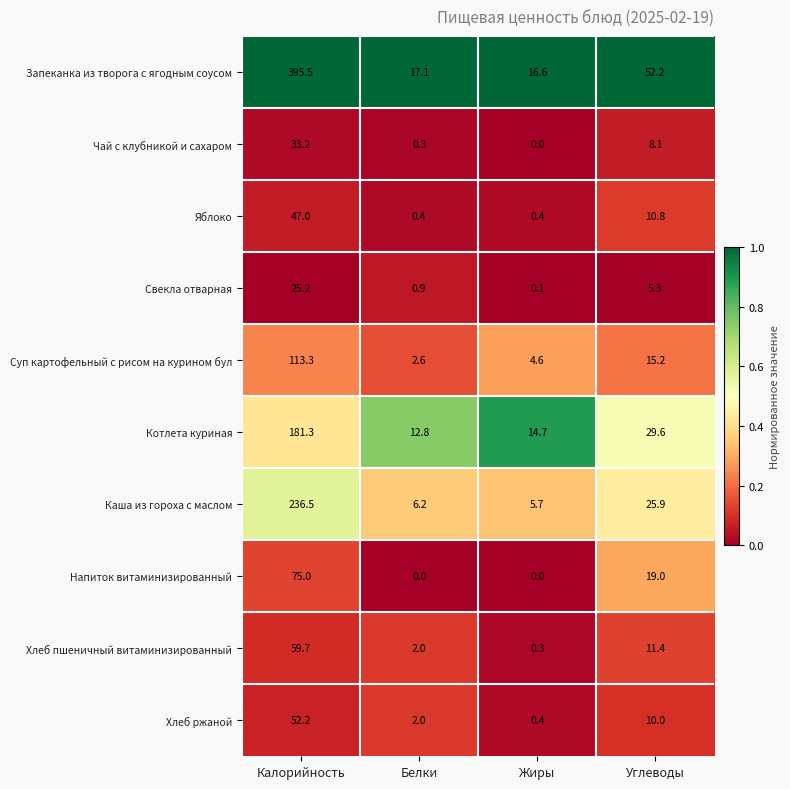

At which category is the sum across all series the highest?

Калорийность